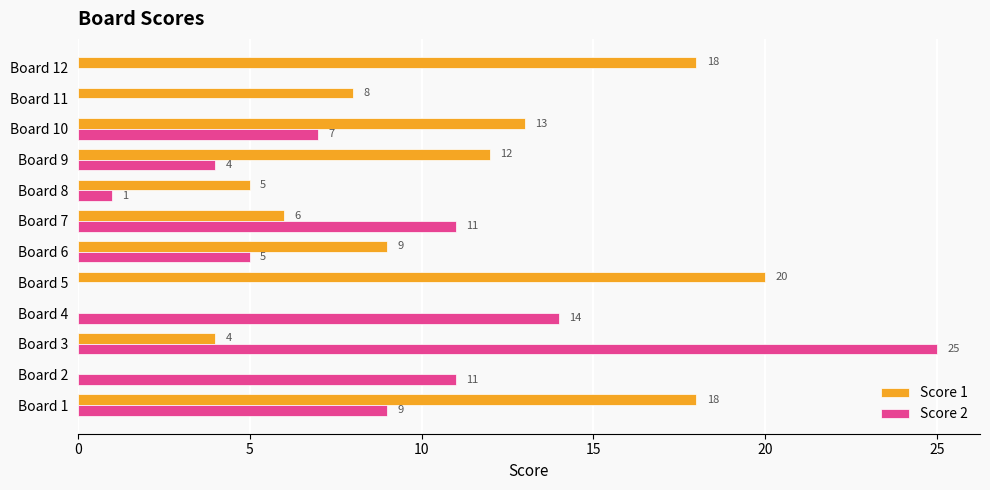

Which series has the largest total across all categories?

Score 1